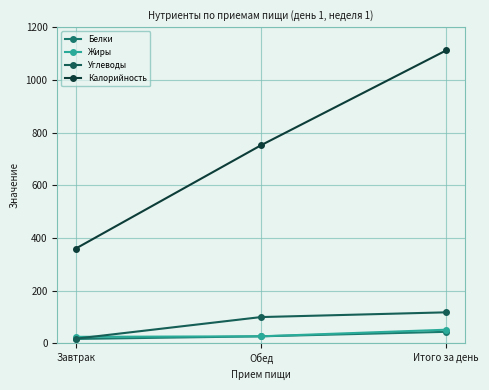

What is the greatest value displayed?

1112